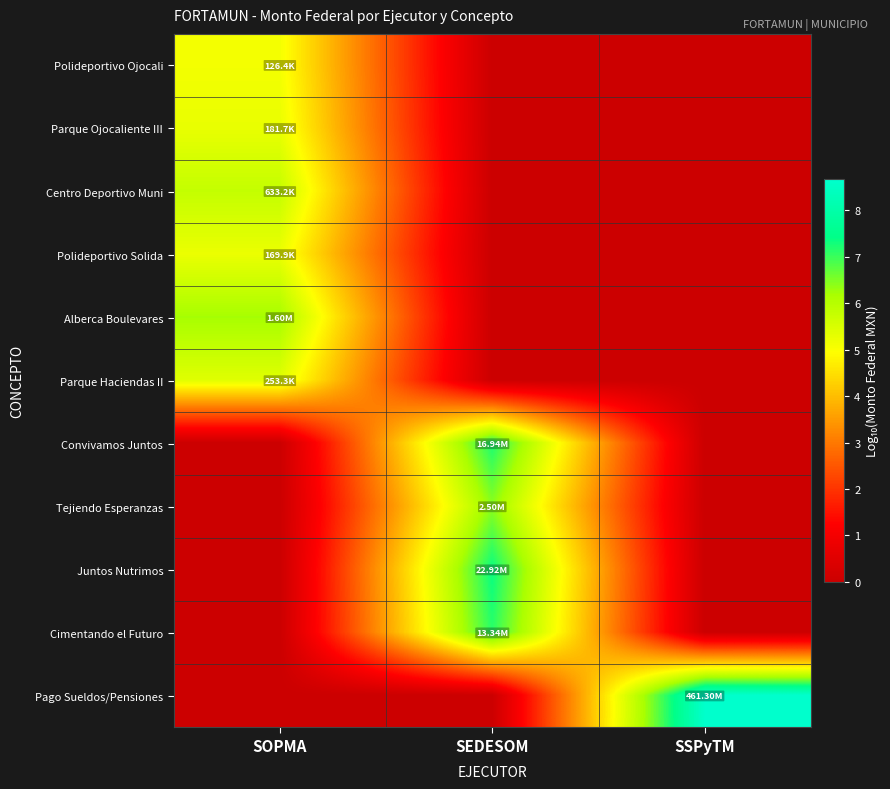

Which category has the highest value across all series?

SSPyTM